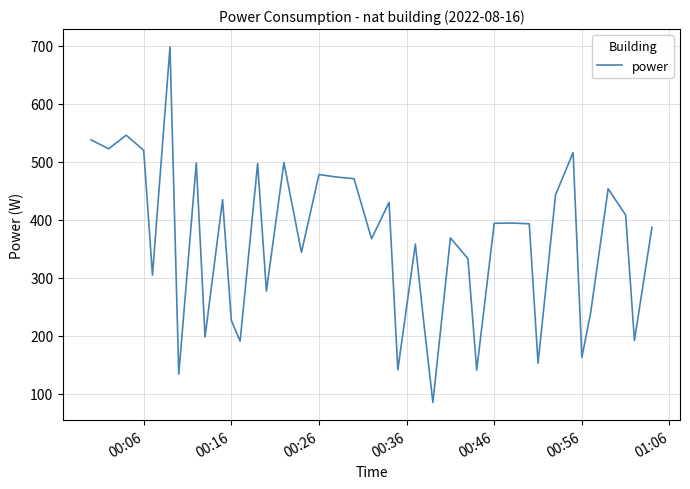

What is the smallest value displayed?

85.3